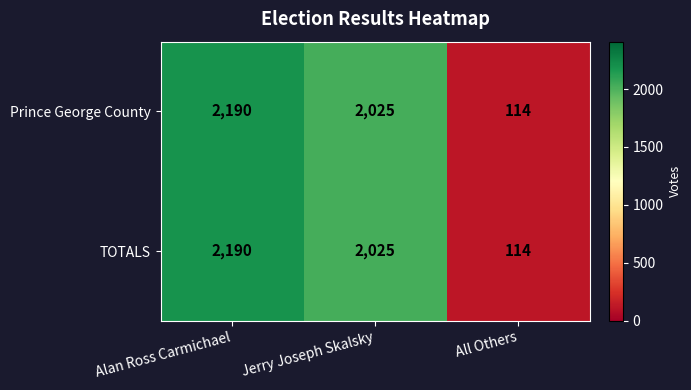

Is the value of TOTALS at Jerry Joseph Skalsky greater than the value of Prince George County at All Others?

Yes